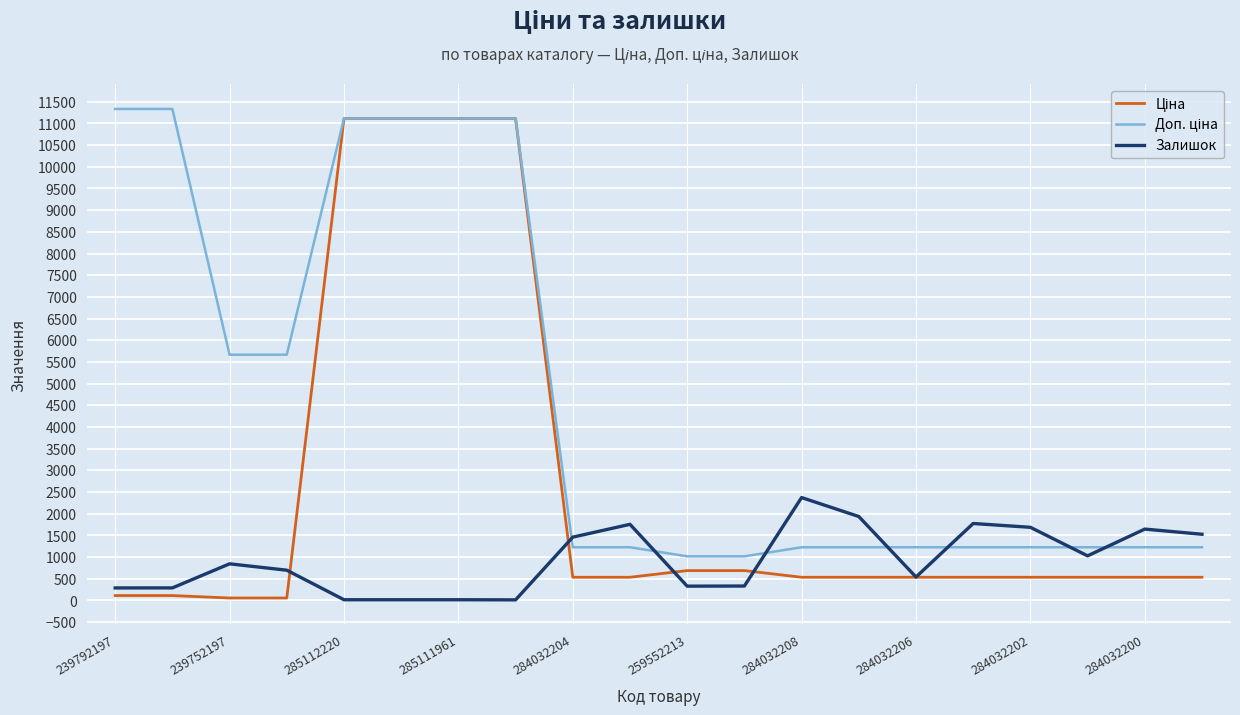

What is the greatest value displayed?

11334.0